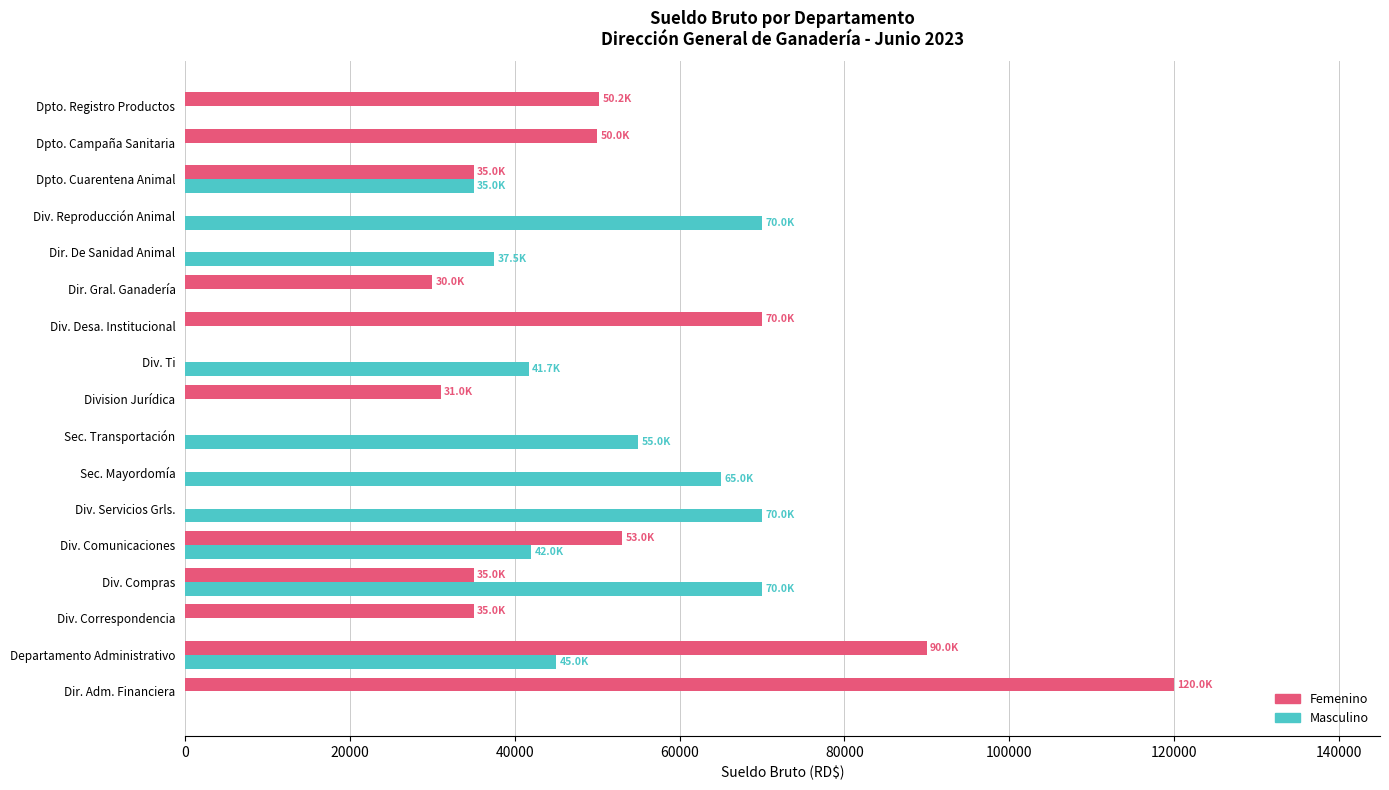

At which category does the chart reach its peak across all series?

Dir. Adm. Financiera